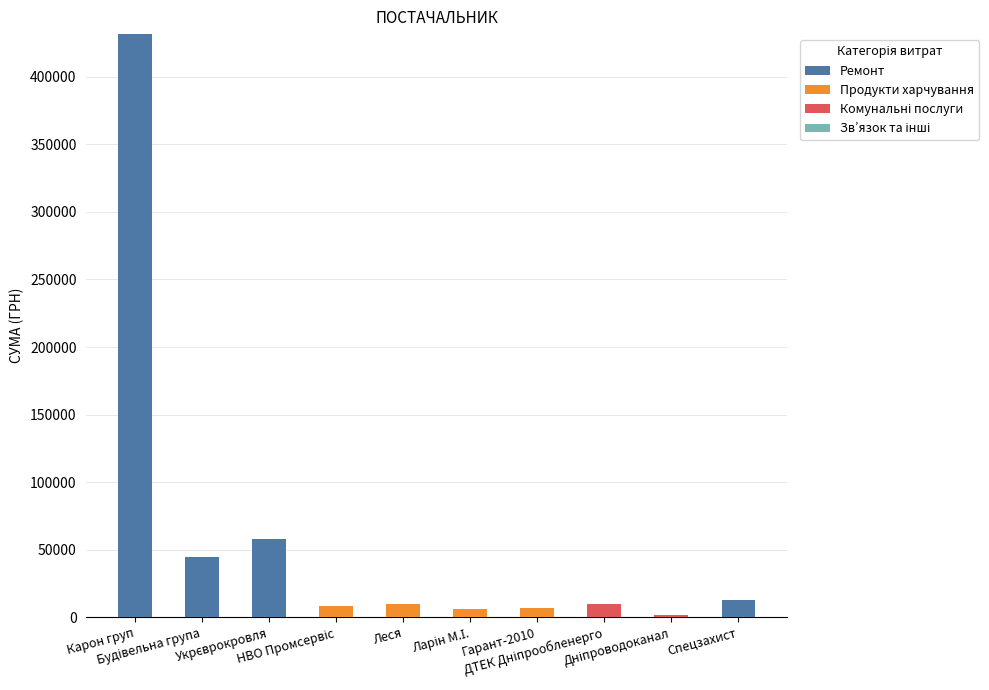

How many values in the Ремонт series exceed 0?

4